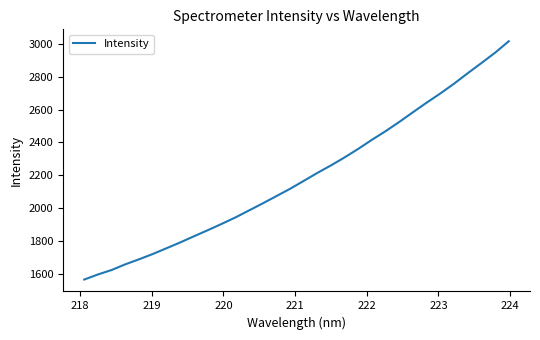

What is the minimum value shown in the chart?

1563.6